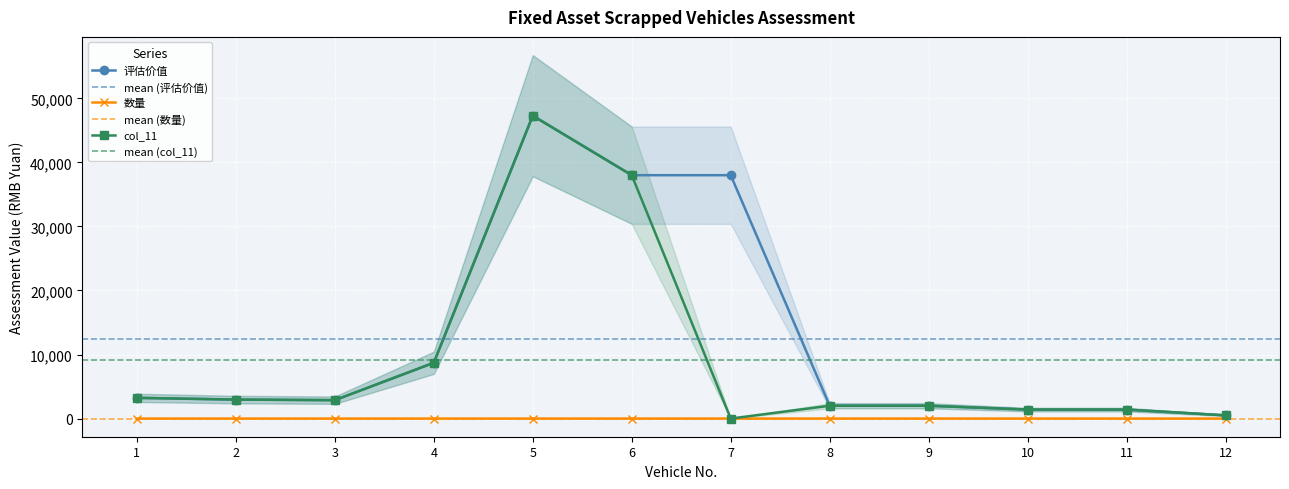

Between 8 and 6, which is larger?

6